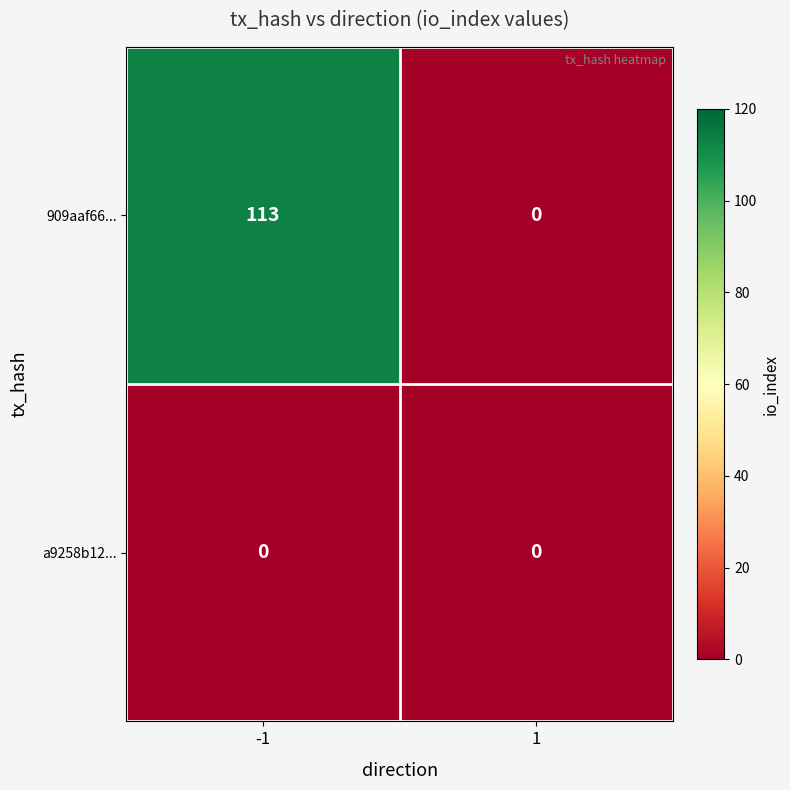

Reading left to right, transcribe all the data shown in this chart.

909aaf66...: 113	0
a9258b12...: 0	0